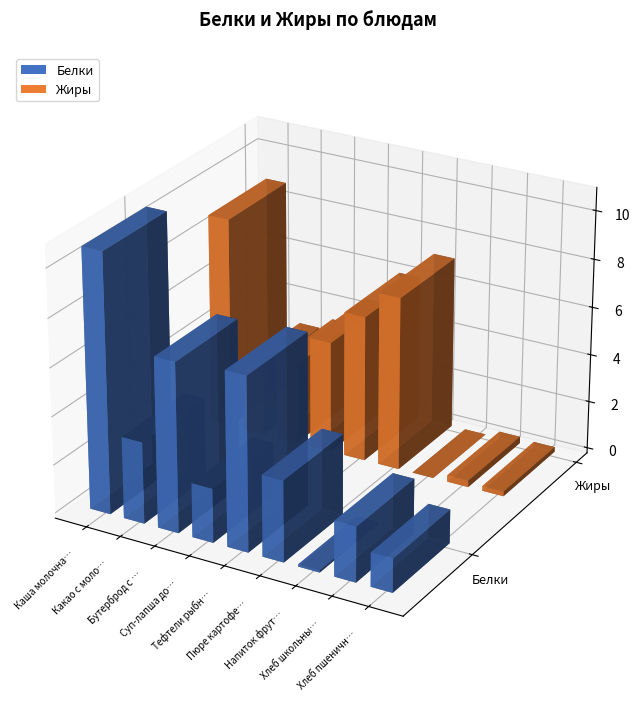

Reading left to right, list all the values displayed in this chart.

Белки: Каша молочная пшенная с маслом=10.7	Какао с молоком=3.4	Бутерброд с сыром=7.0	Суп-лапша домашняя=2.2	Тефтели рыбные с соусом=7.2	Пюре картофельное=3.4	Напиток фрутовый=0.1	Хлеб школьный=2.3	Хлеб пшенично - ржаной=1.4
Жиры: Каша молочная пшенная с маслом=8.8	Какао с молоком=2.9	Бутерброд с сыром=3.4	Суп-лапша домашняя=4.6	Тефтели рыбные с соусом=6.1	Пюре картофельное=7.2	Напиток фрутовый=0.0	Хлеб школьный=0.3	Хлеб пшенично - ржаной=0.2